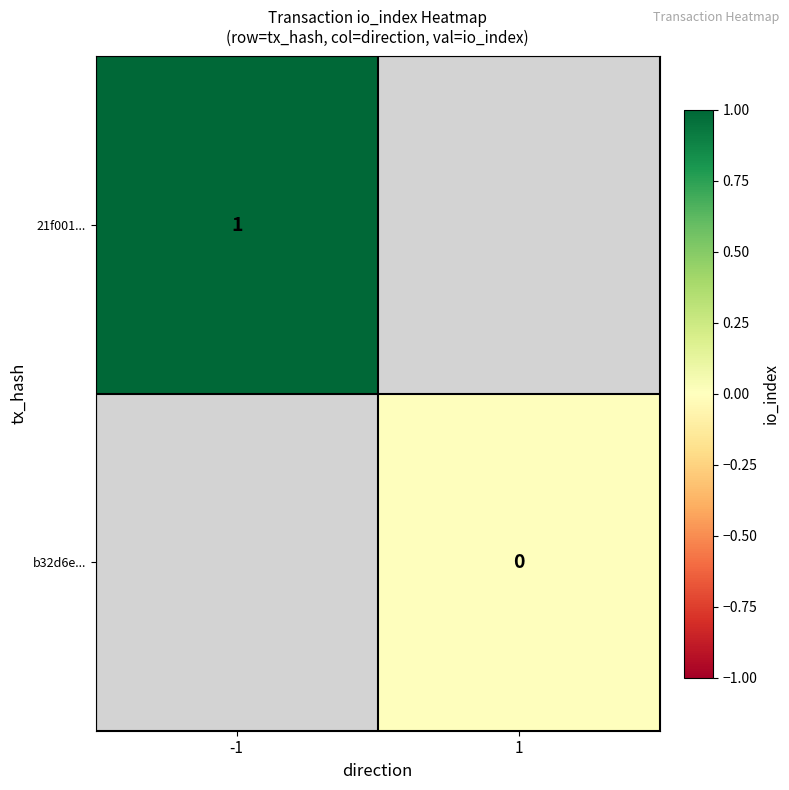

Count the number of categories in the chart.

2